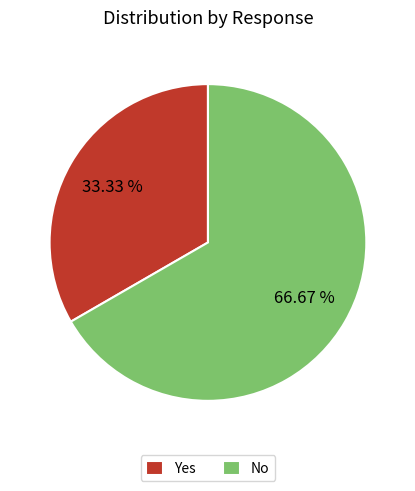

Which category has the smallest portion of the pie?

Yes